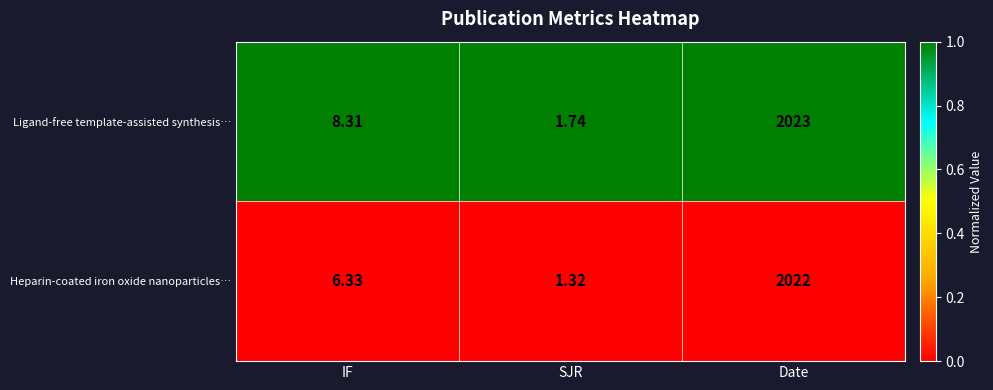

Which series has the largest total across all categories?

Ligand-free template-assisted synthesis…